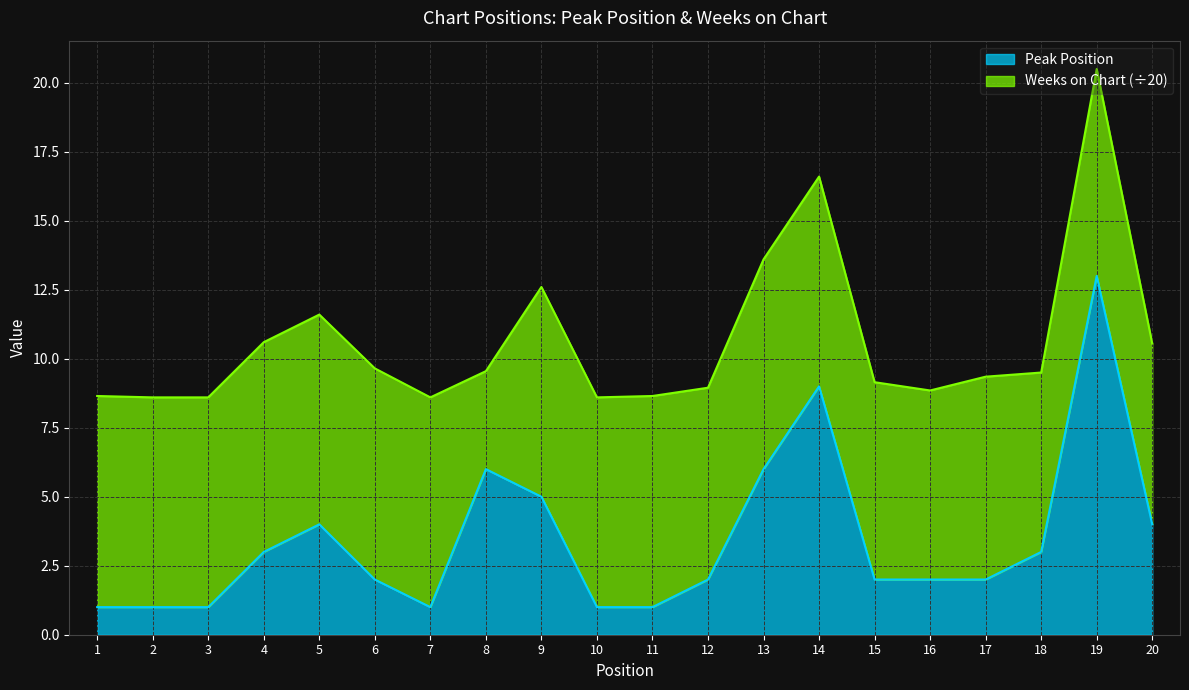

The value of Peak Position at 14 is 3.5. True or false?

False